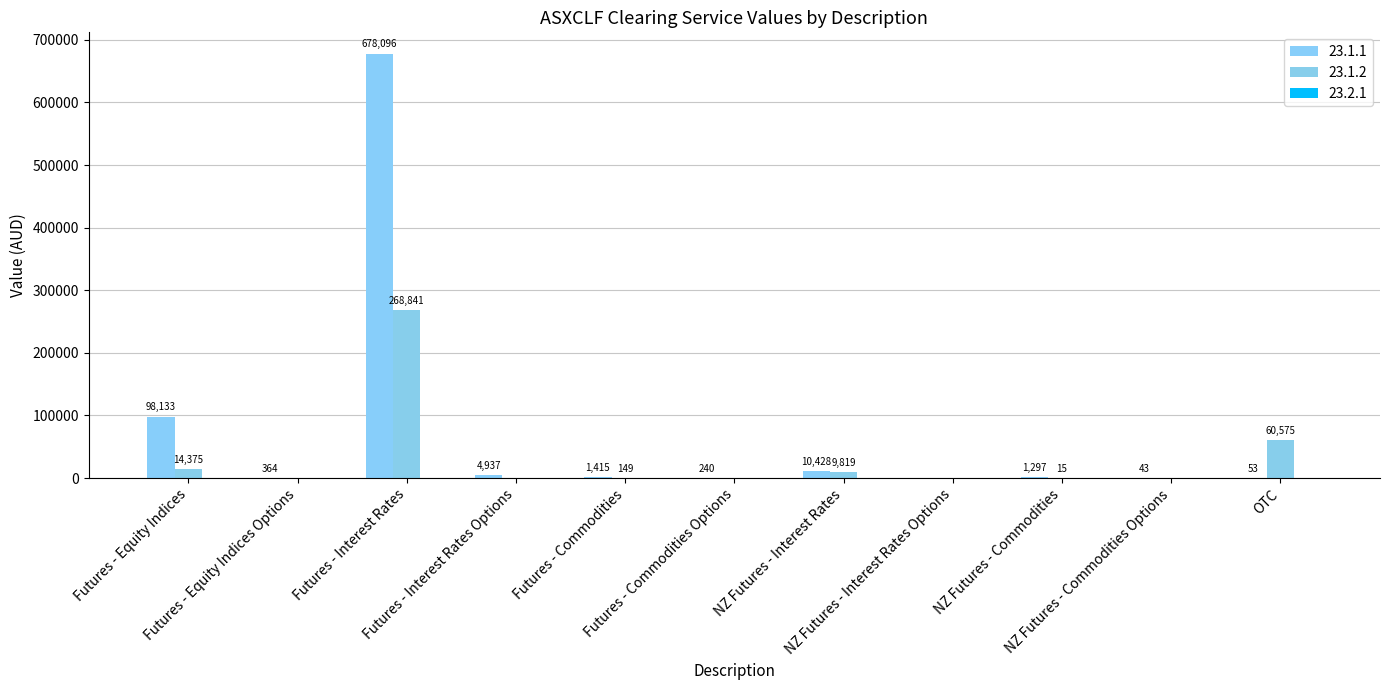

Rank the series by their average value, from lowest to highest.

23.1.2, 23.1.1